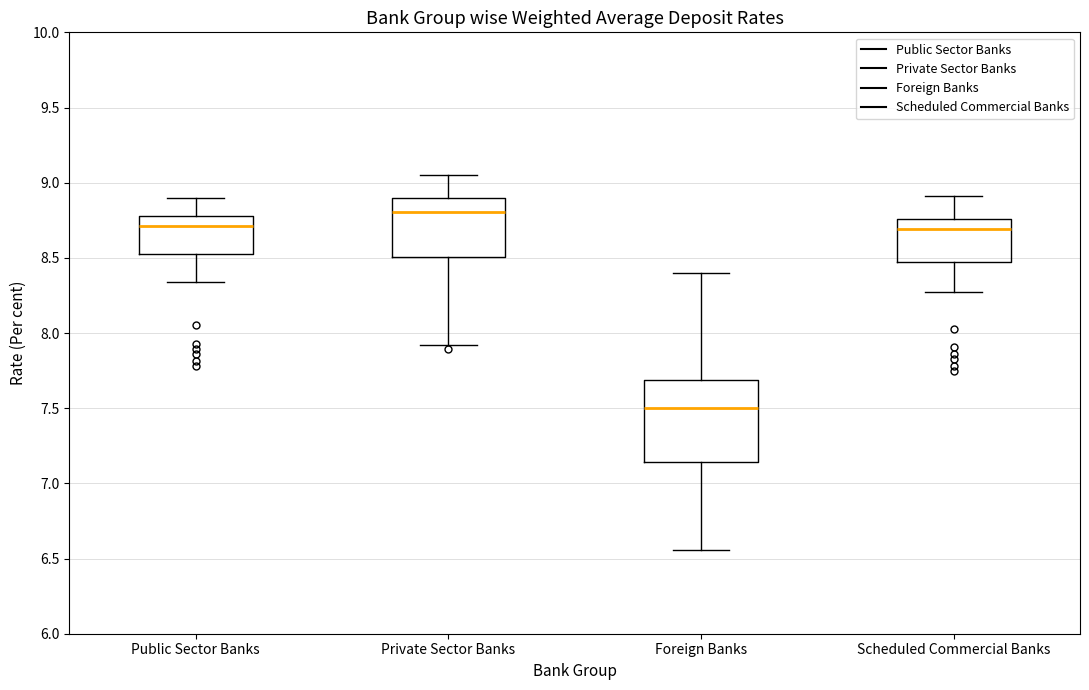

Reading left to right, transcribe this box plot: for each box, give where its median line is, the range the box spans, and where its two whiskers end, as read against the y-axis. The values are not printed on the chart, so give them approximately, as read against the axis.

Public Sector Banks: median 8.70, box 8.55 to 8.80, whiskers 8.35 to 8.90
Private Sector Banks: median 8.80, box 8.50 to 8.90, whiskers 7.90 to 9.05
Foreign Banks: median 7.50, box 7.15 to 7.70, whiskers 6.55 to 8.40
Scheduled Commercial Banks: median 8.70, box 8.50 to 8.75, whiskers 8.25 to 8.90